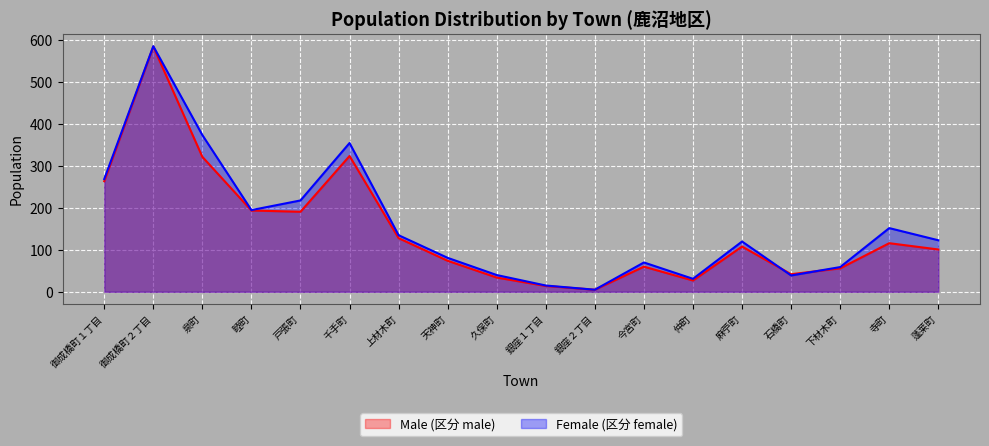

At which category does the chart reach its peak across all series?

御成橋町２丁目